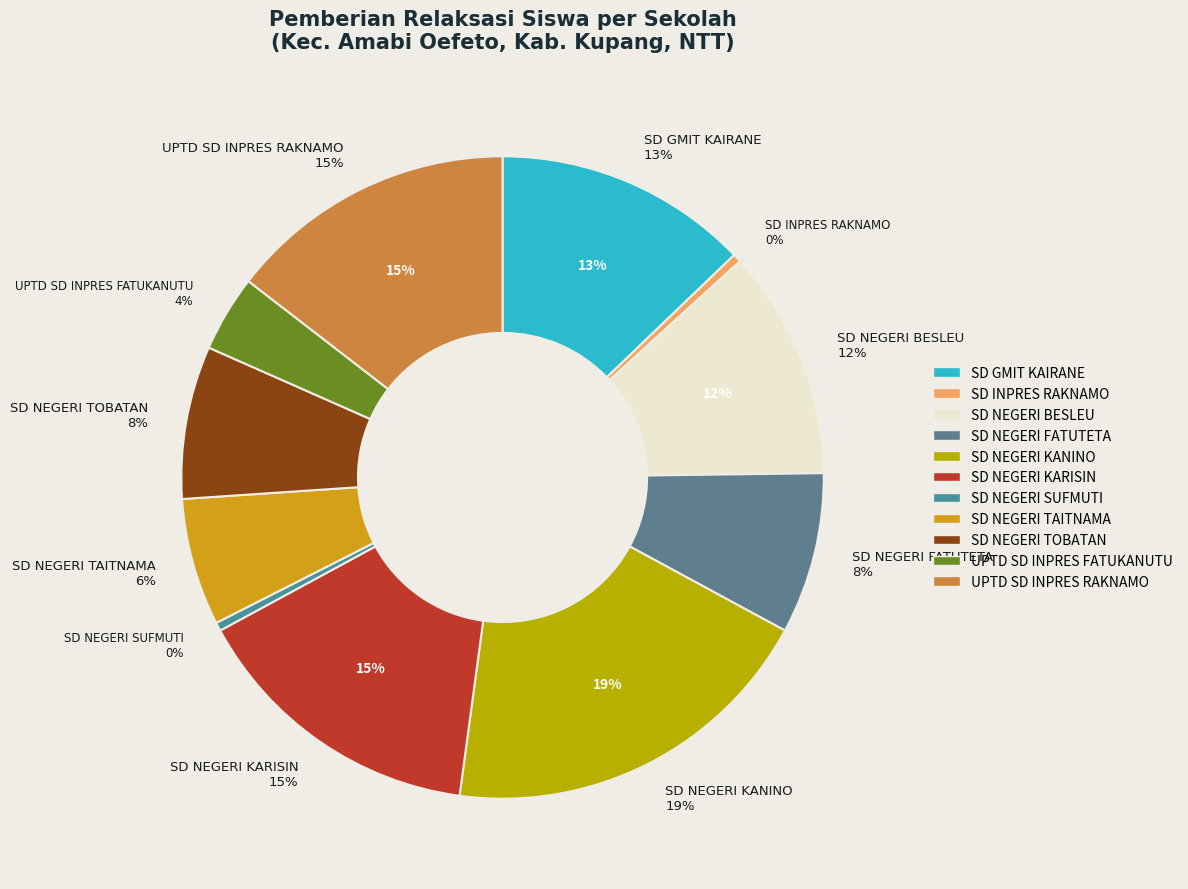

Which has a higher value, SD GMIT KAIRANE or SD INPRES RAKNAMO?

SD GMIT KAIRANE